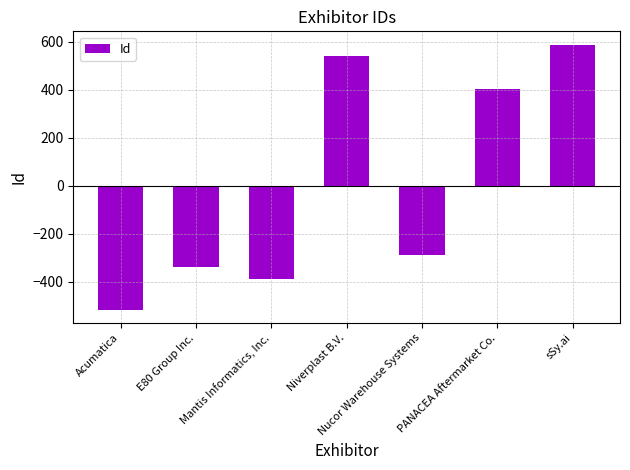

The chart shows a value of -90.4 at Nucor Warehouse Systems. True or false?

False